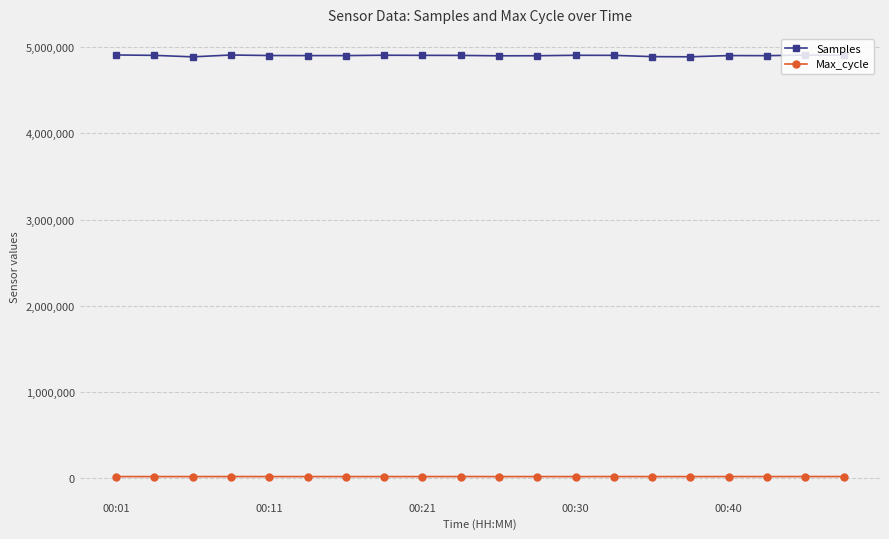

Does the chart have visible grid lines?

Yes